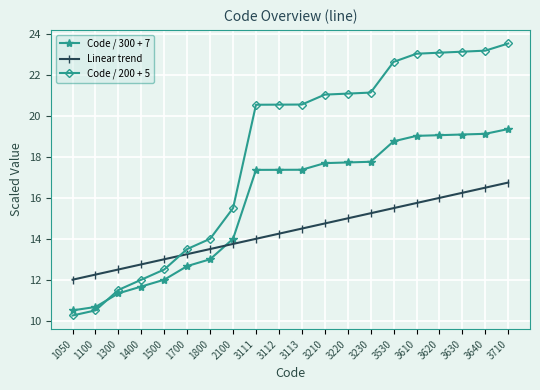

Rank the series at 3112 from highest to lowest value.

Code / 200 + 5, Code / 300 + 7, Linear trend